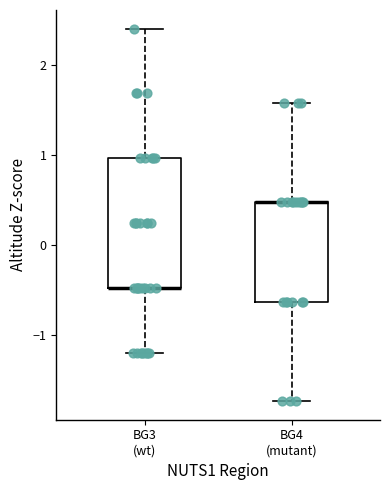

Reading left to right, transcribe this box plot: for each box, give where its median line is, the range the box spans, and where its two whiskers end, as read against the y-axis. The values are not printed on the chart, so give them approximately, as read against the axis.

BG3 (wt): median -0.5 (drawn on the box's lower edge), box -0.5 to 1.0, whiskers -1.2 to 2.4
BG4 (mutant): median 0.5 (drawn on the box's upper edge), box -0.6 to 0.5, whiskers -1.7 to 1.6